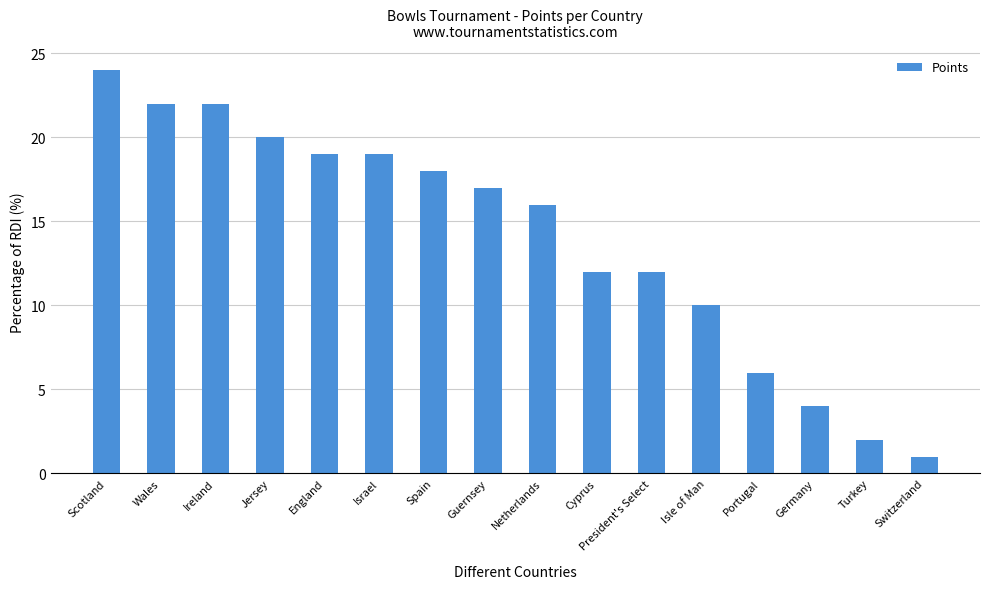

Is it true that the value at Ireland is 22?

True